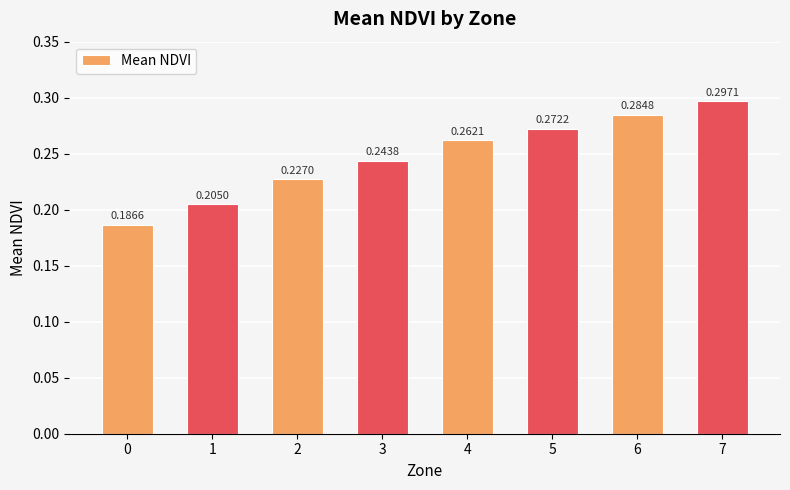

Which category has the highest value across all series?

7